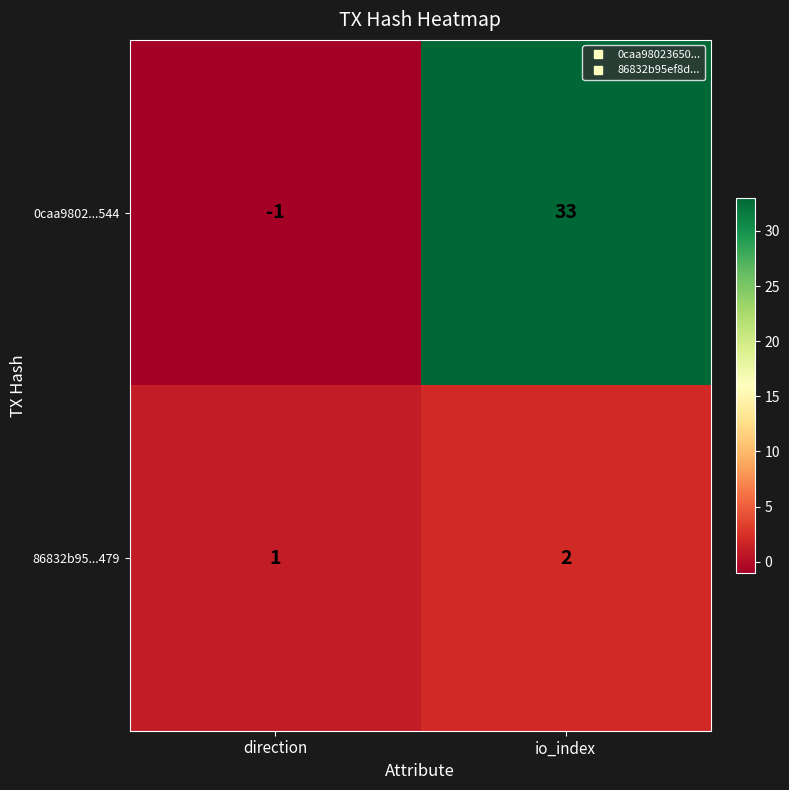

List the series in order of their peak value, highest first.

0caa9802...544, 86832b95...479